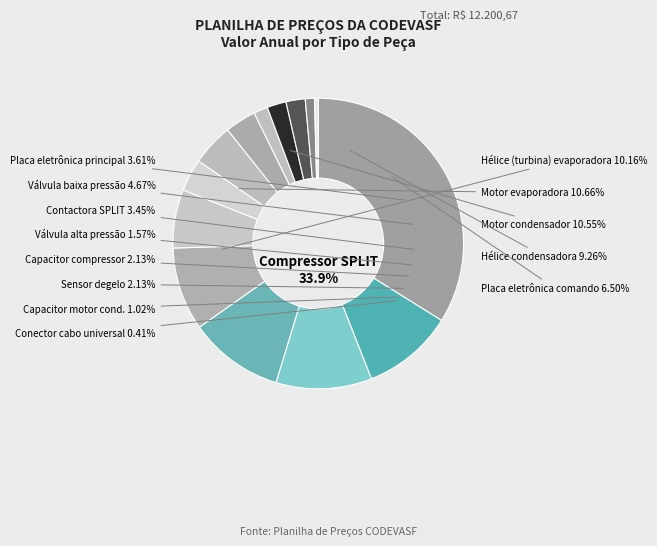

Is Conector para cabo universal the majority of the pie?

No